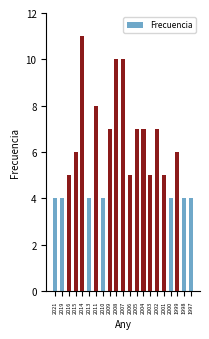

Read the value at 2019.

4